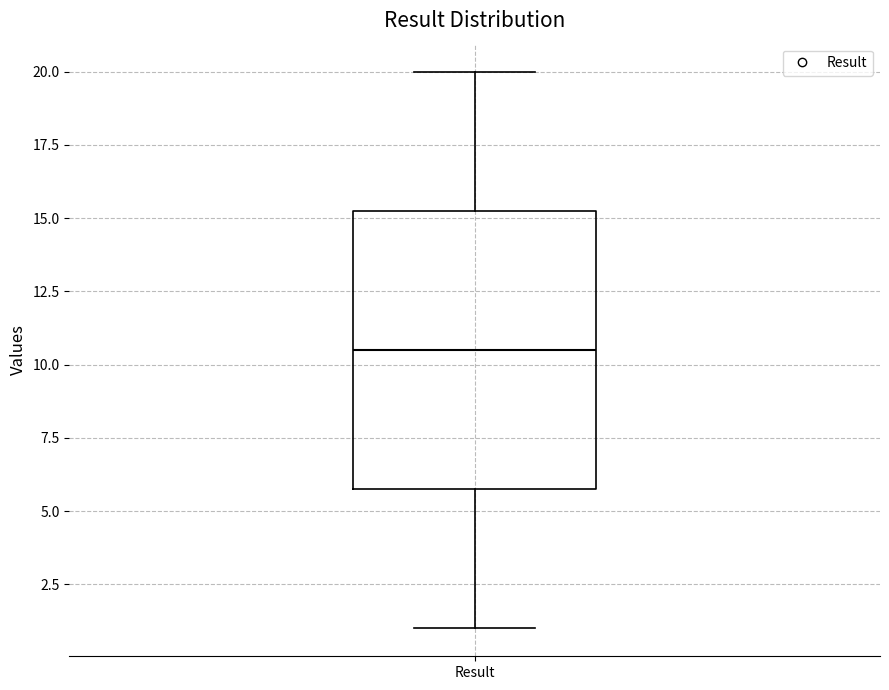

Where is the lower edge of the box for Result on the y-axis? The values are not printed on the chart, so give them approximately, as read against the axis.

6.0